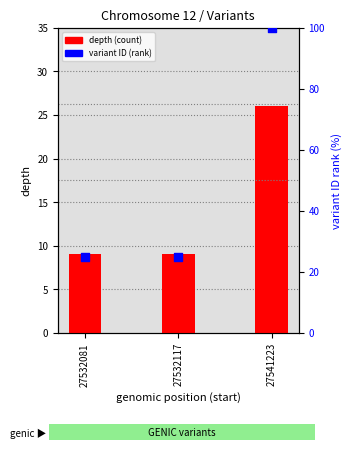

Which series has the largest Y range (max minus min)?

variant ID (rank)